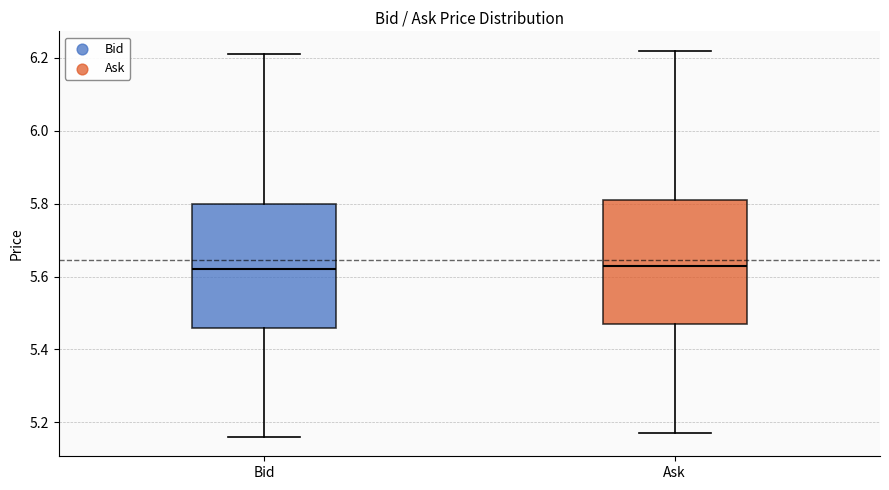

Where does the median line of the box for Bid sit on the y-axis? The values are not printed on the chart, so give them approximately, as read against the axis.

5.62